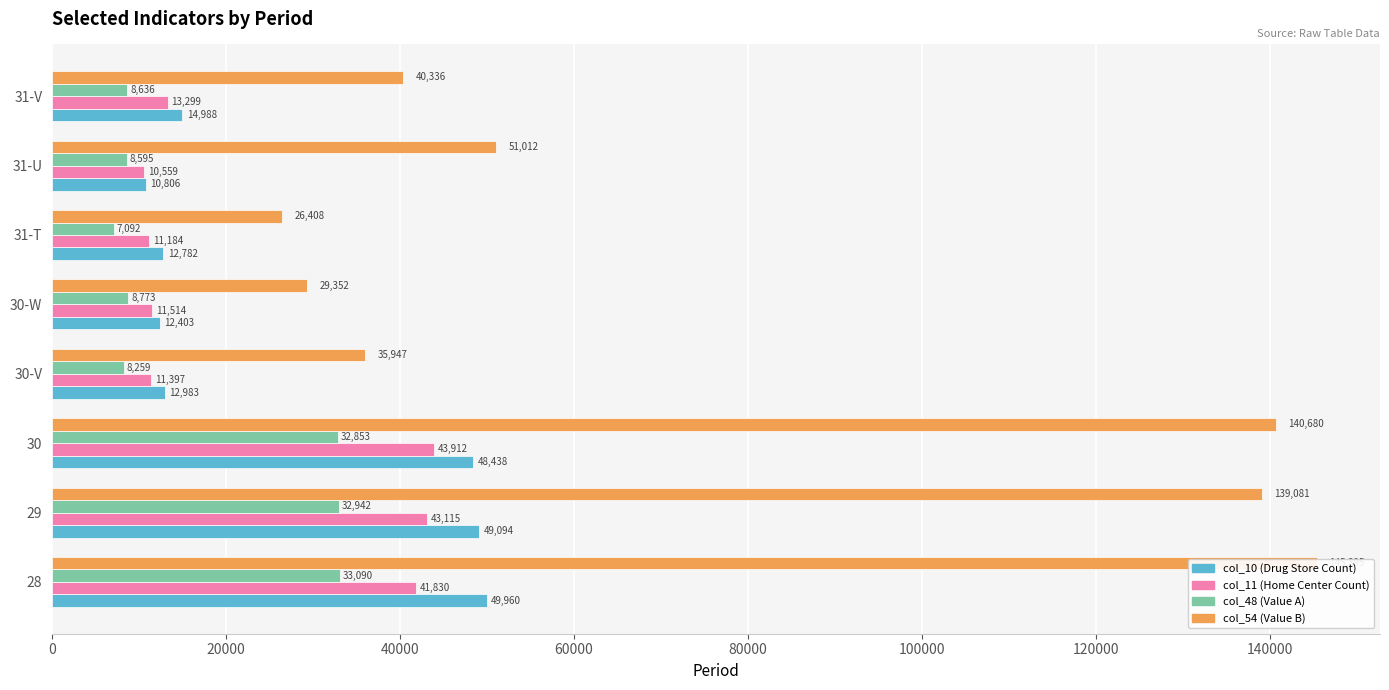

What is the value of the col_10 (Drug Store Count) bar at the 8th from the left?

14988